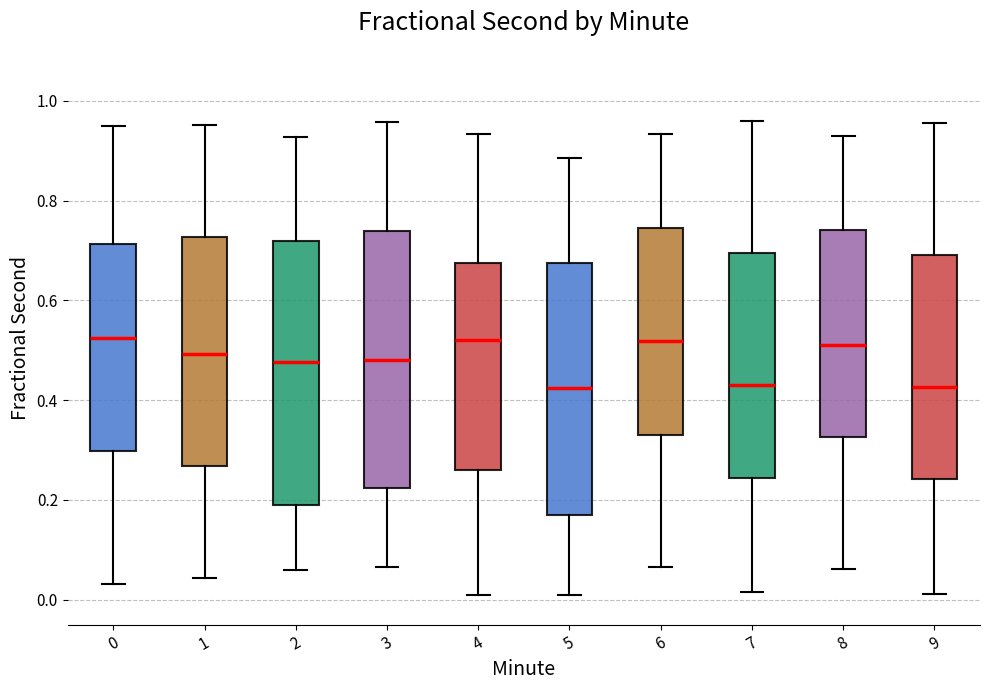

Where does the upper whisker of the box at x = 6 end on the y-axis? The values are not printed on the chart, so give them approximately, as read against the axis.

0.94